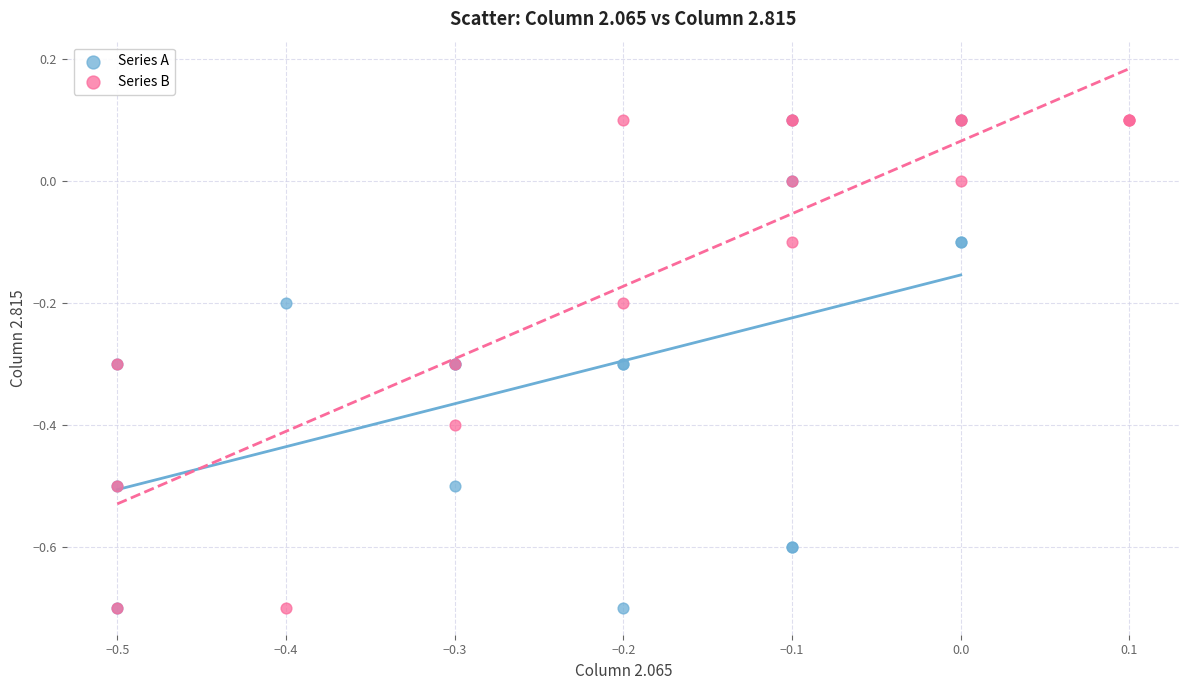

What are all the series names shown in the legend?

Series A, Series B